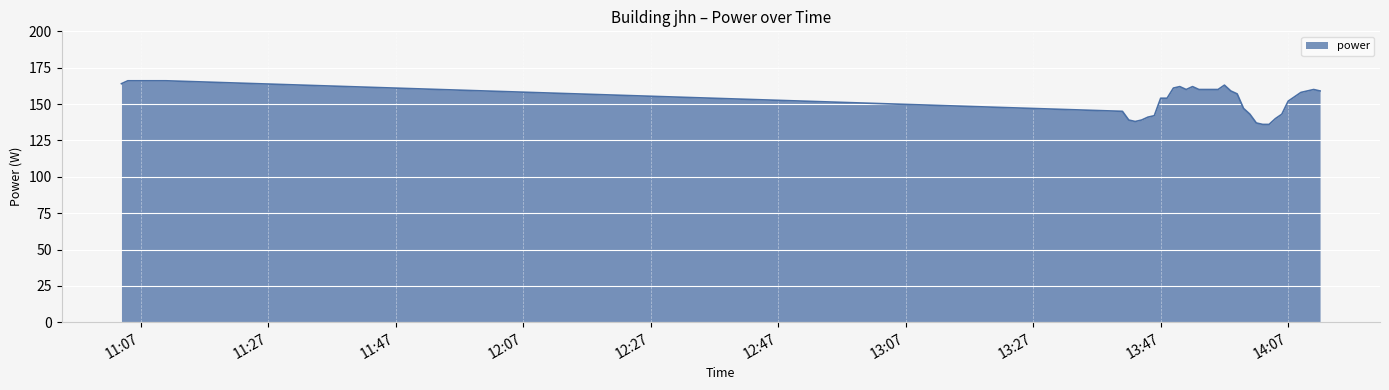

What is the difference between the maximum and minimum values?

30